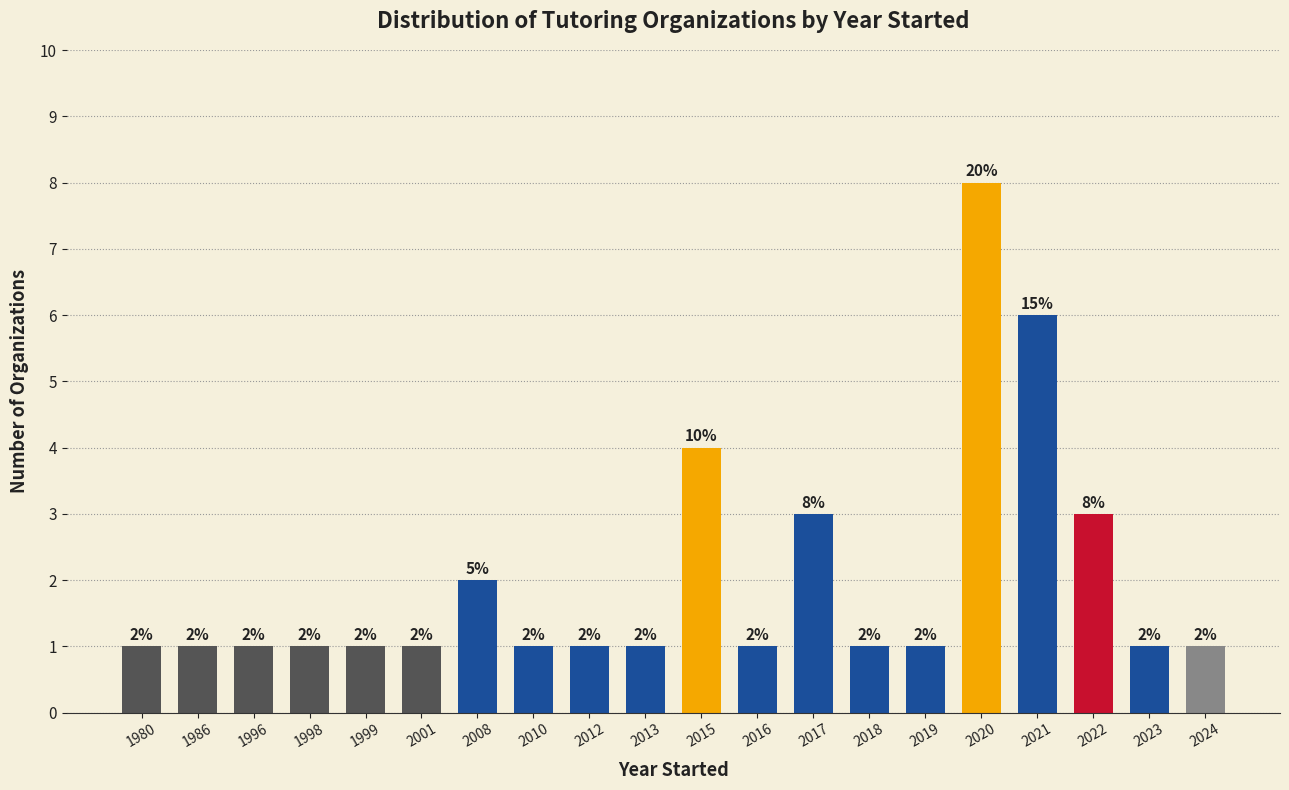

Reading right to left, list all the values displayed in this chart.

2024=1	2023=1	2022=3	2021=6	2020=8	2019=1	2018=1	2017=3	2016=1	2015=4	2013=1	2012=1	2010=1	2008=2	2001=1	1999=1	1998=1	1996=1	1986=1	1980=1